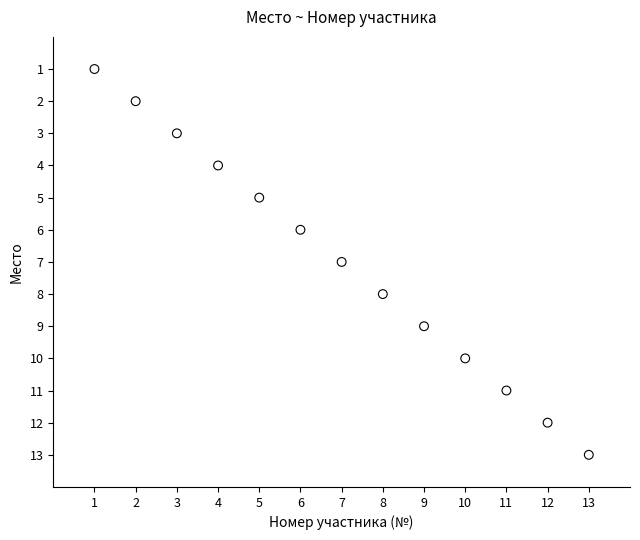

What is the range of Y values (max minus min)?

12